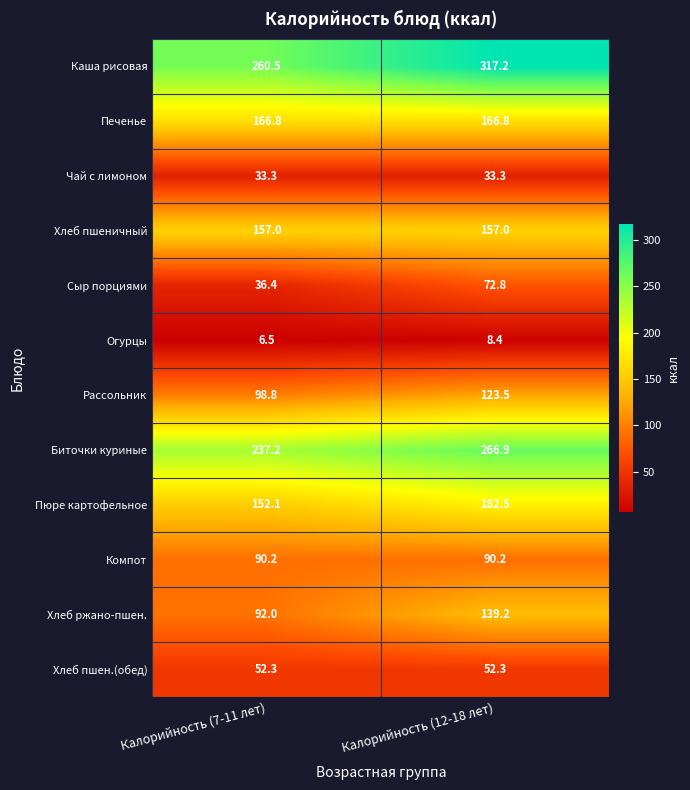

What value does the Компот series have at Калорийность (12-18 лет)?

90.2